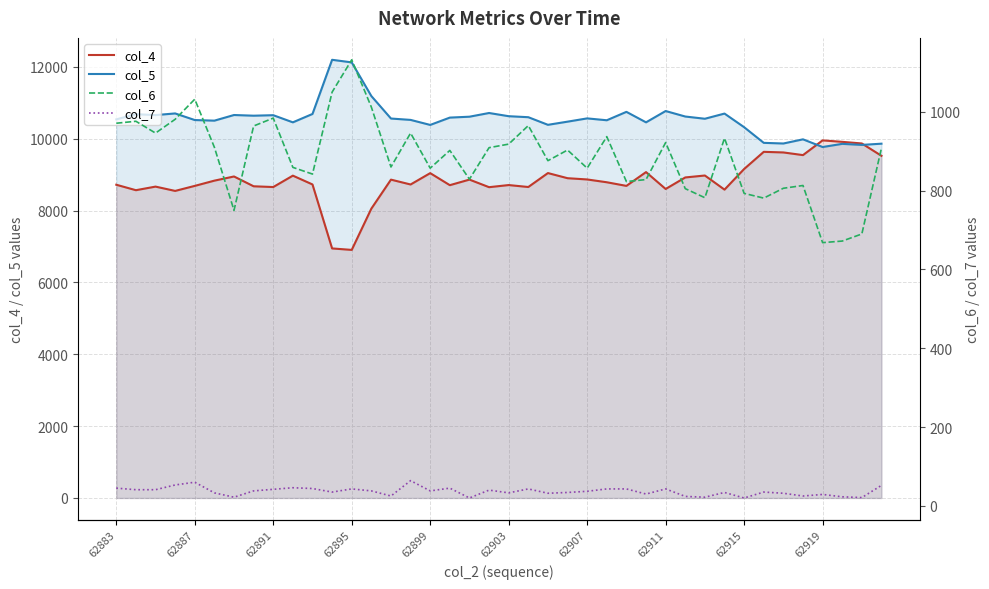

What are all the series names shown in the legend?

col_4, col_5, col_6, col_7